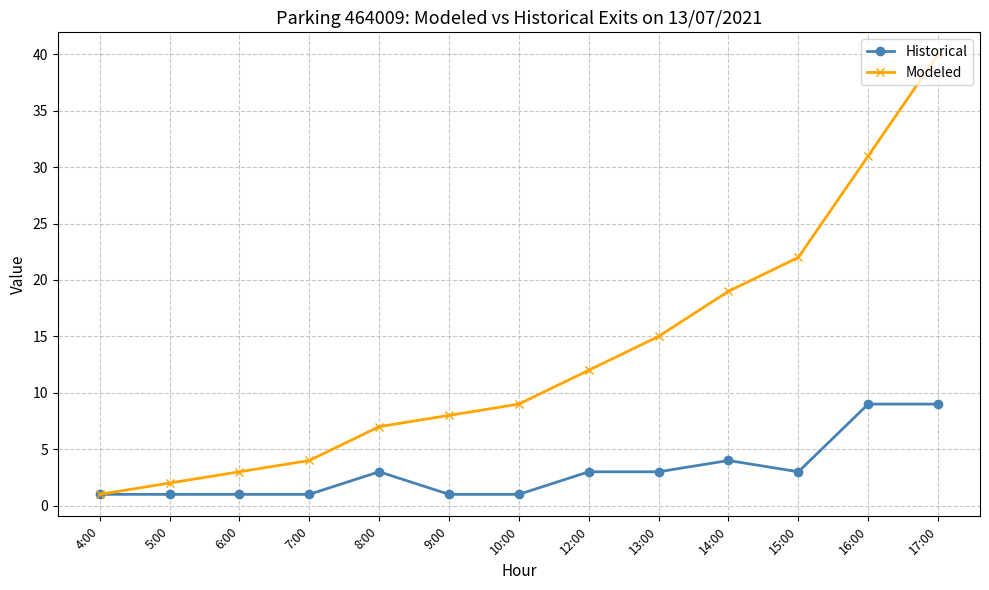

Where is Modeled nearest to the value 20?

14:00